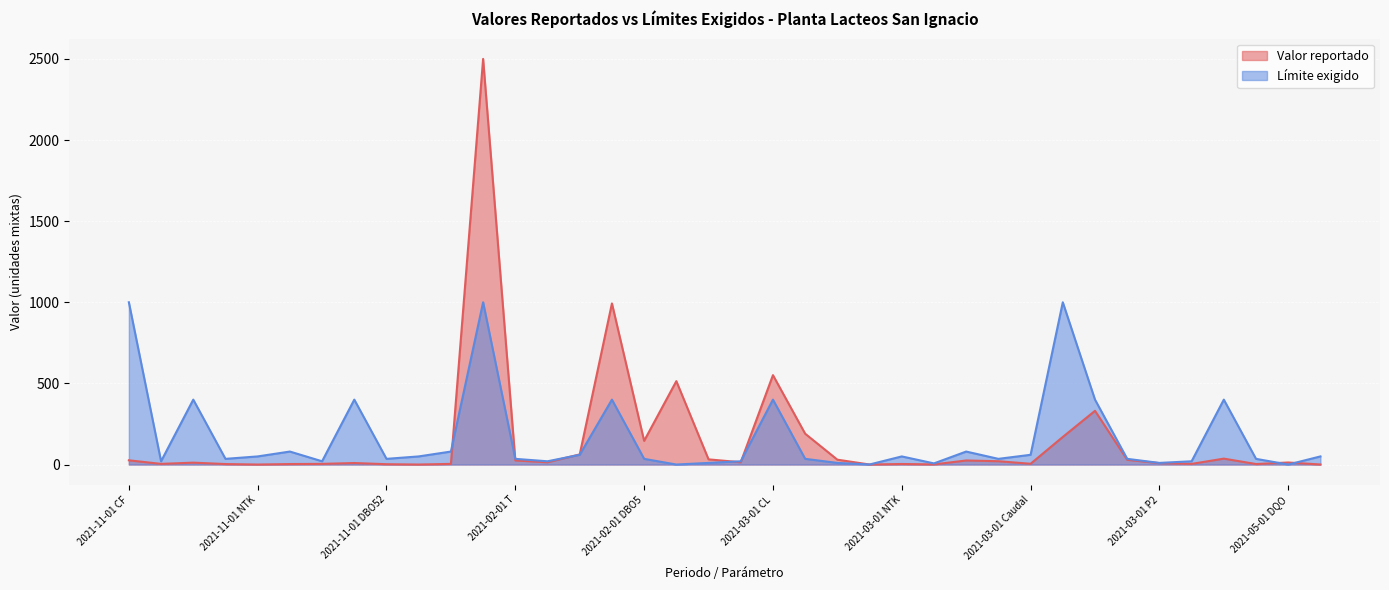

What are all the series names shown in the legend?

Valor reportado, Límite exigido